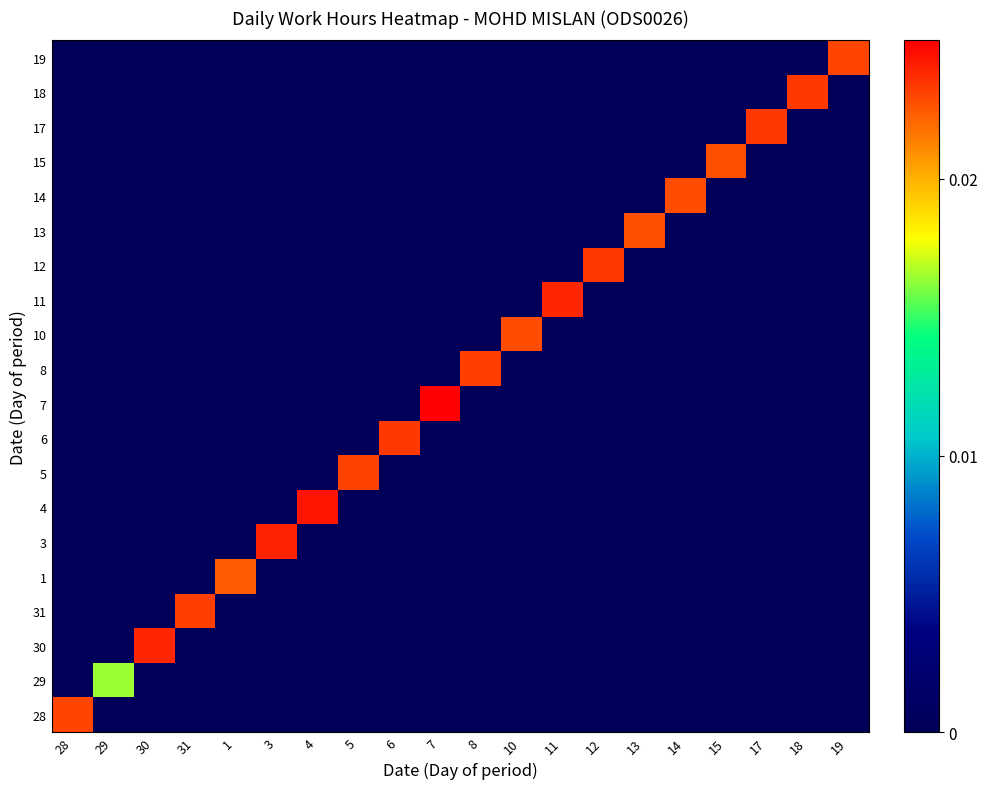

Rank the series at 30 from highest to lowest value.

30, 28, 29, 31, 1, 3, 4, 5, 6, 7, 8, 10, 11, 12, 13, 14, 15, 17, 18, 19